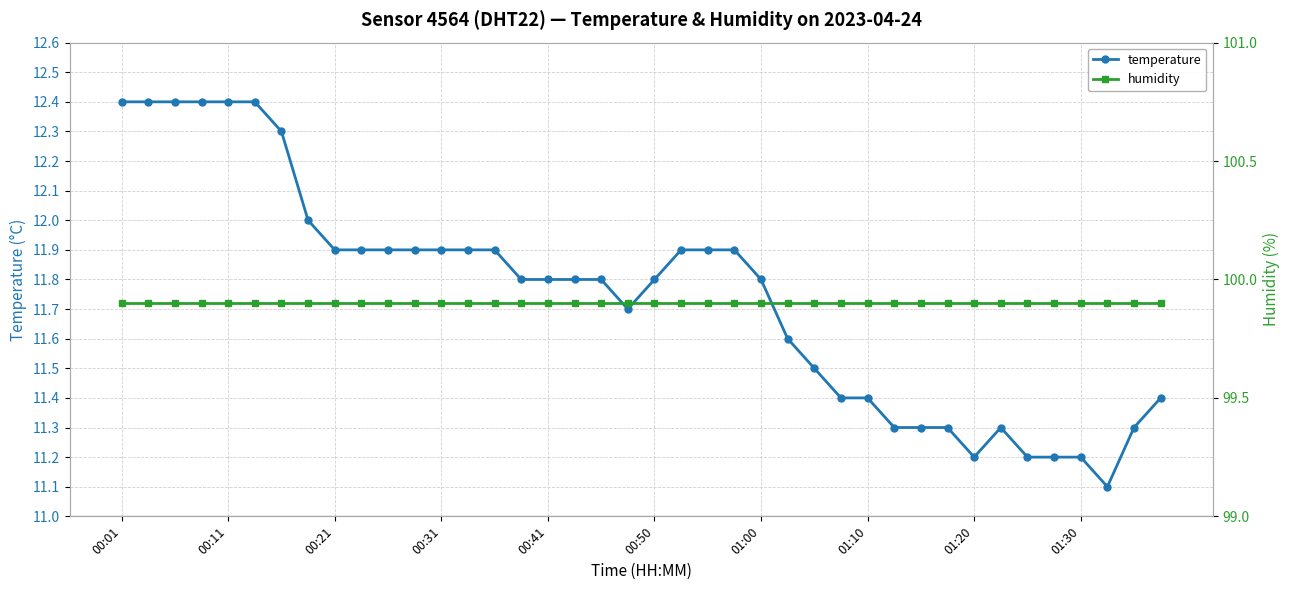

The value of temperature at 00:21 is 20.2. True or false?

False